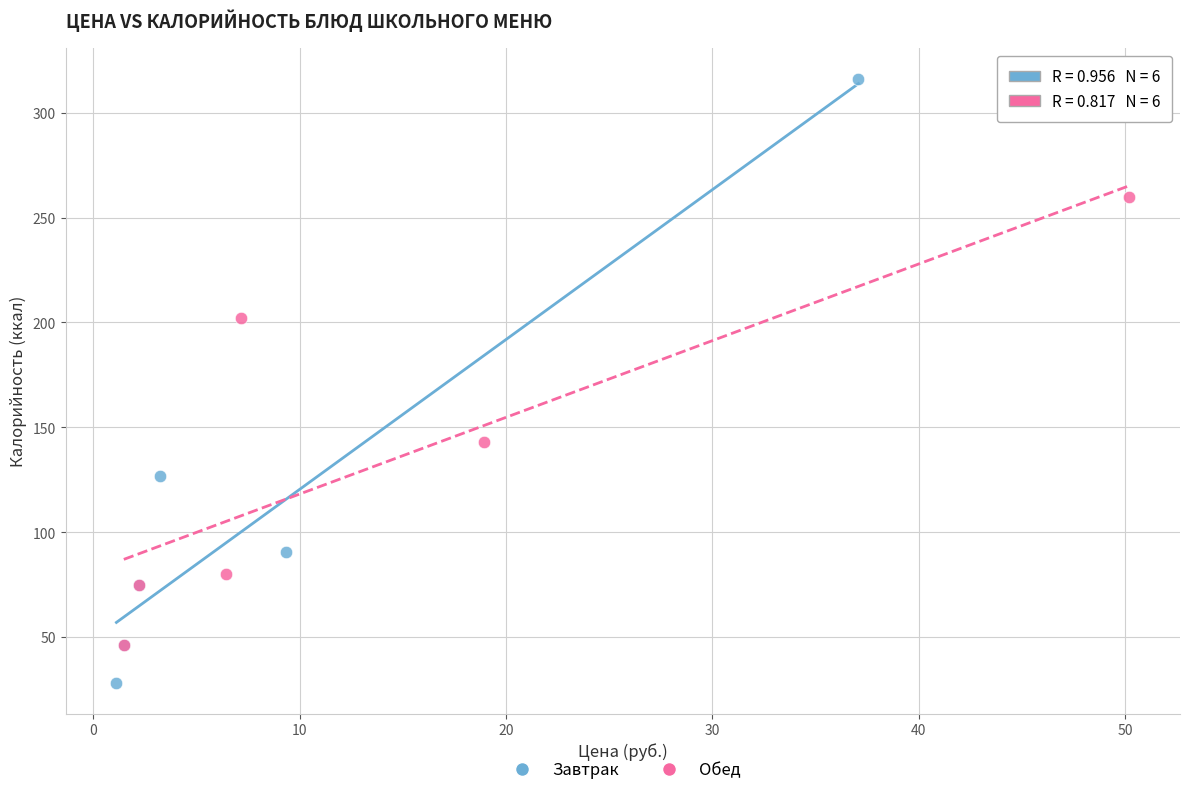

Which series contains the lowest Y value?

Завтрак